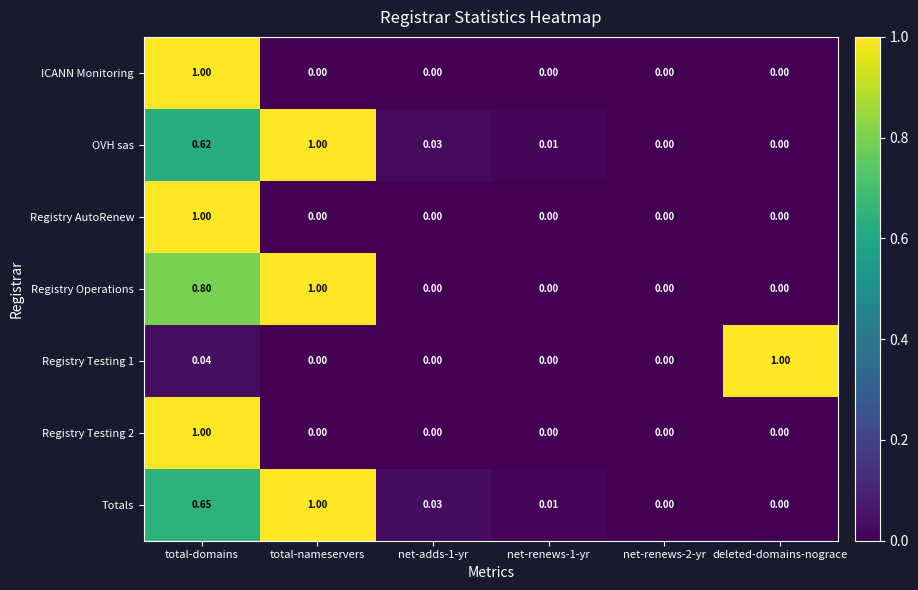

Is the value of Registry Operations at net-adds-1-yr greater than the value of OVH sas at net-renews-1-yr?

No